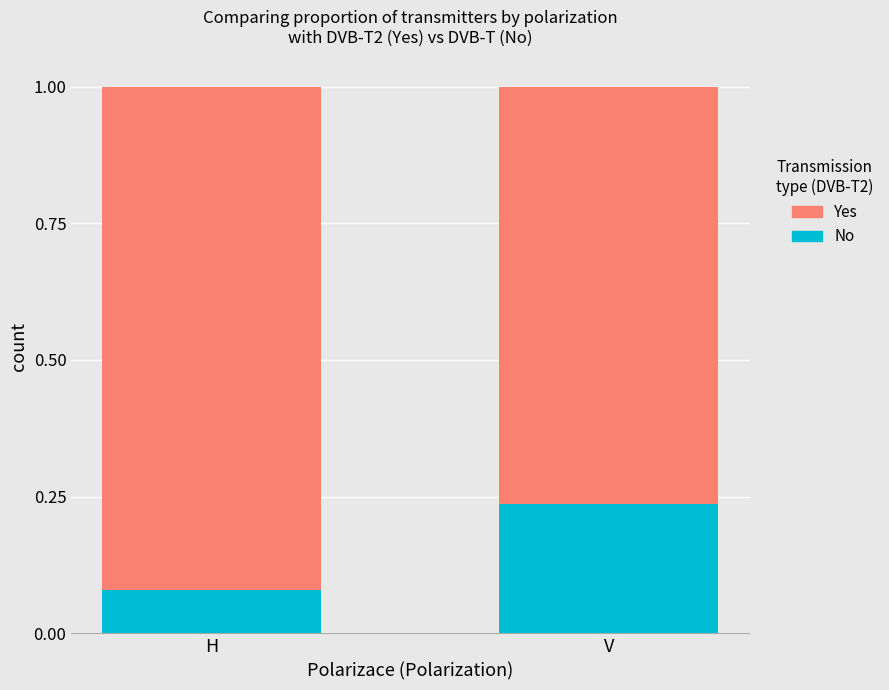

Which category has the highest value in the No series?

V